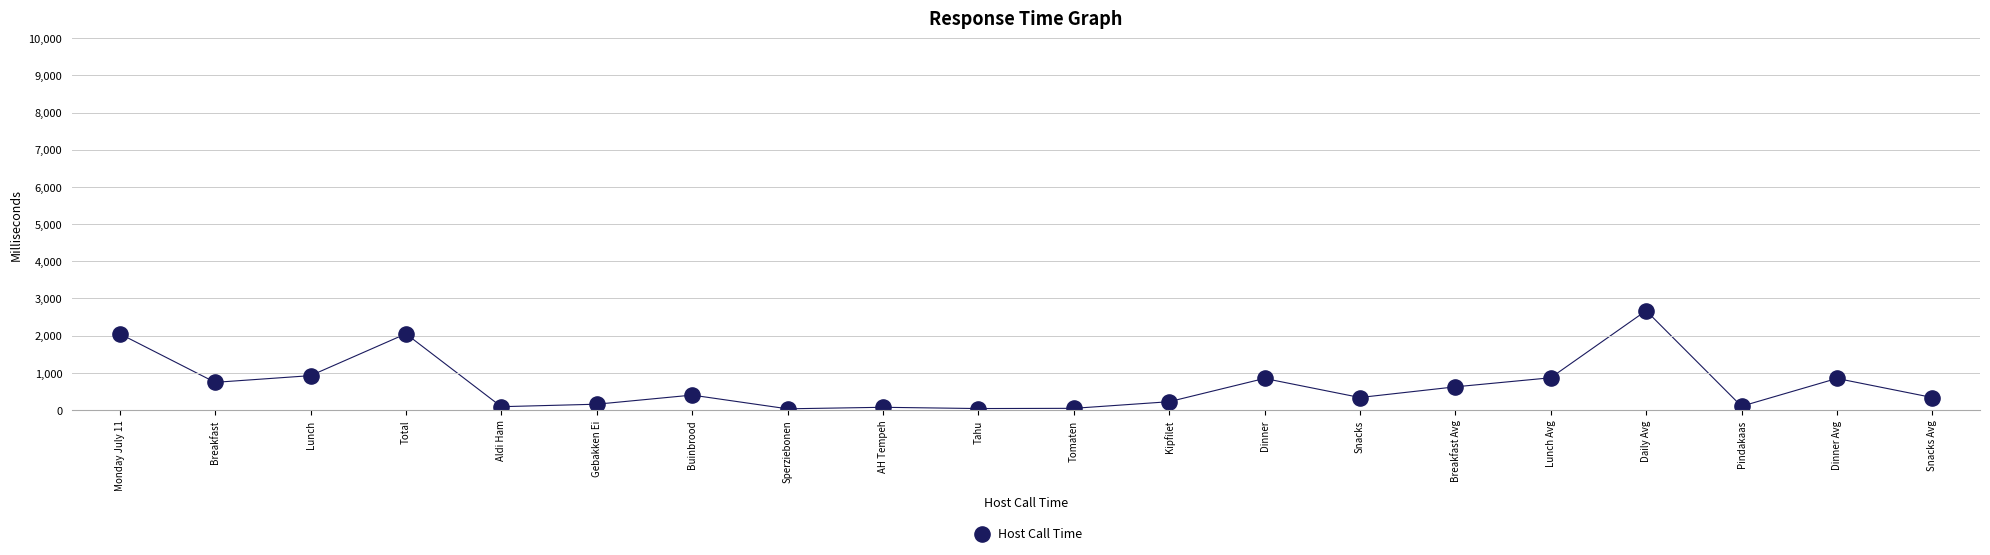

What is the range of Y values (max minus min)?

2639